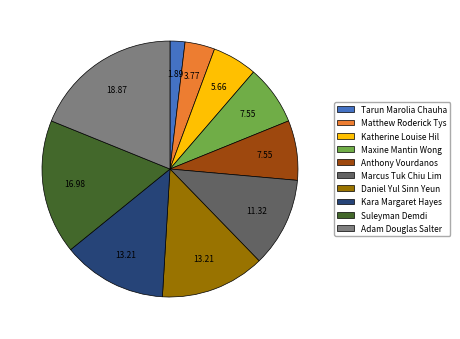

How many slices are in this pie chart?

10